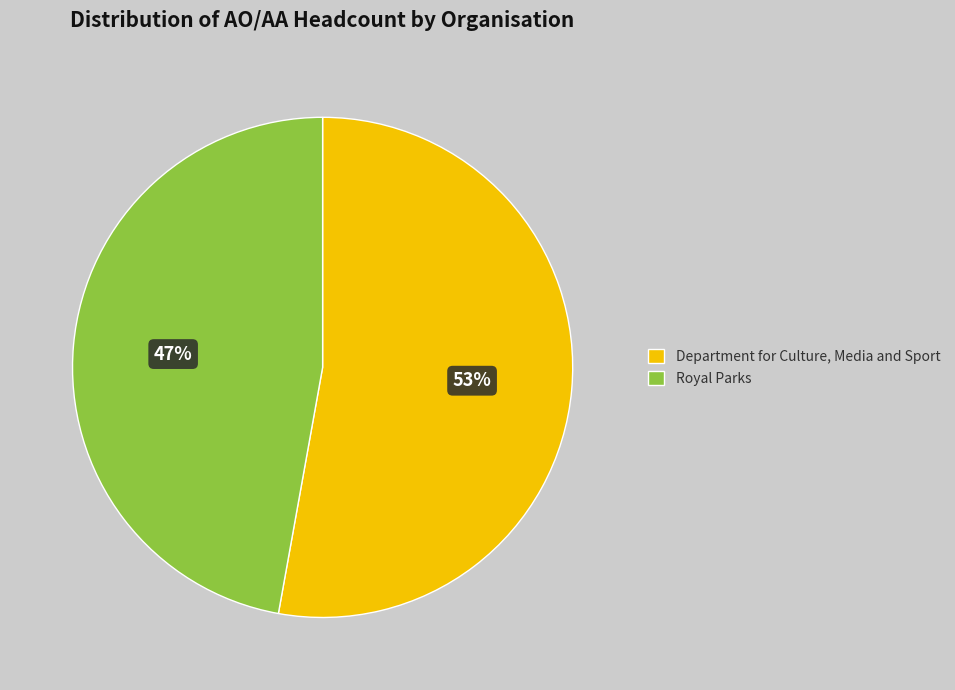

To the nearest percent, what percentage of the pie is Department for Culture, Media and Sport?

53%